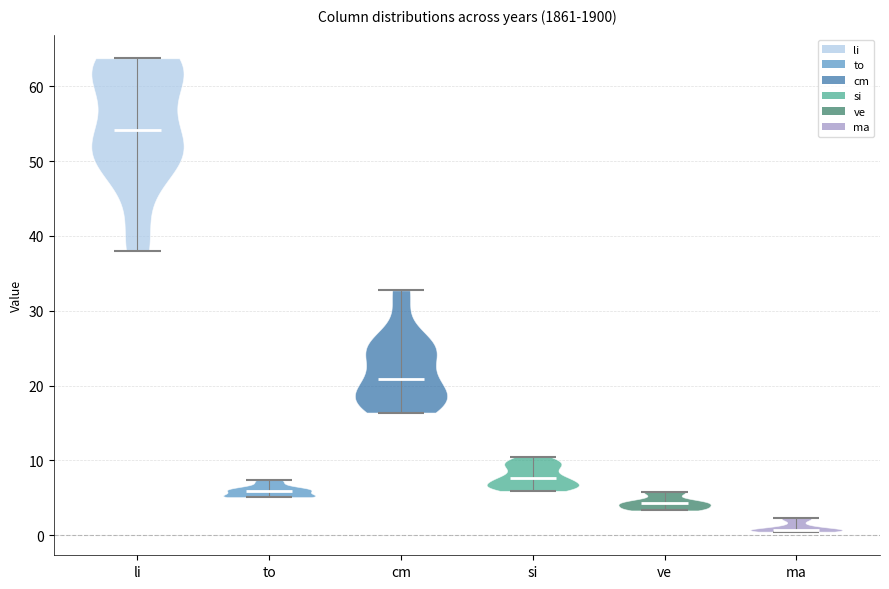

Reading left to right, read every violin against the y-axis: where its median line is, and the lowest and highest points it reaches. The values are not printed on the chart, so give them approximately, as read against the axis.

li: median line 54, lowest point 38, highest point 64
to: median line 6, lowest point 5, highest point 7
cm: median line 21, lowest point 16, highest point 33
si: median line 8, lowest point 6, highest point 10
ve: median line 4, lowest point 3, highest point 6
ma: median line 1, lowest point 0, highest point 2